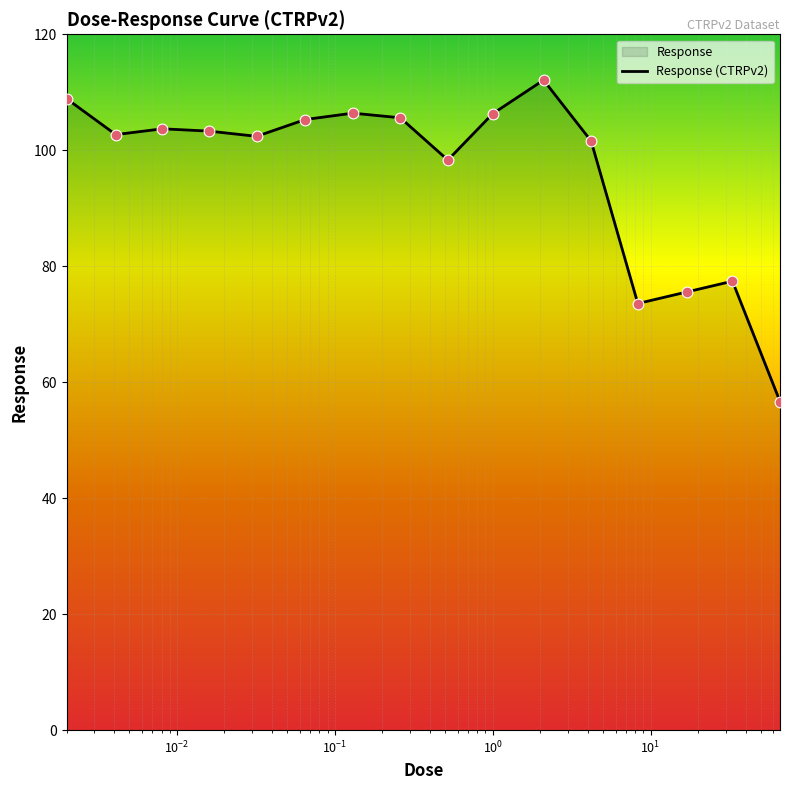

What is the change in value from 0.016 to 0.52?

-5.0